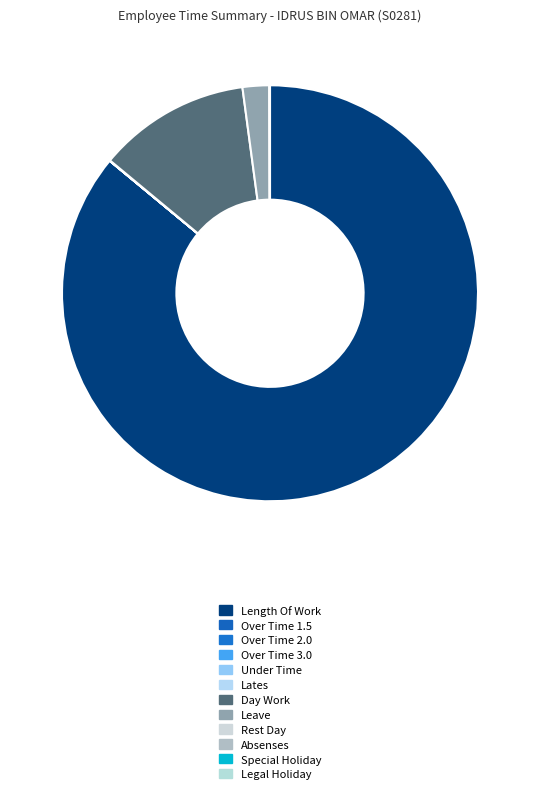

Which slice is the smallest?

Over Time 1.5